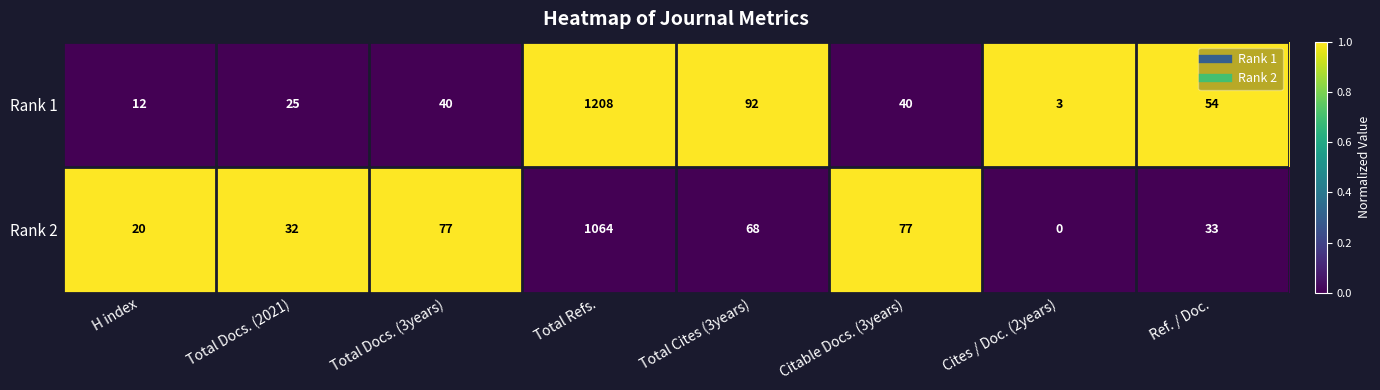

Which series changed the most between H index and Cites / Doc. (2years)?

Rank 2